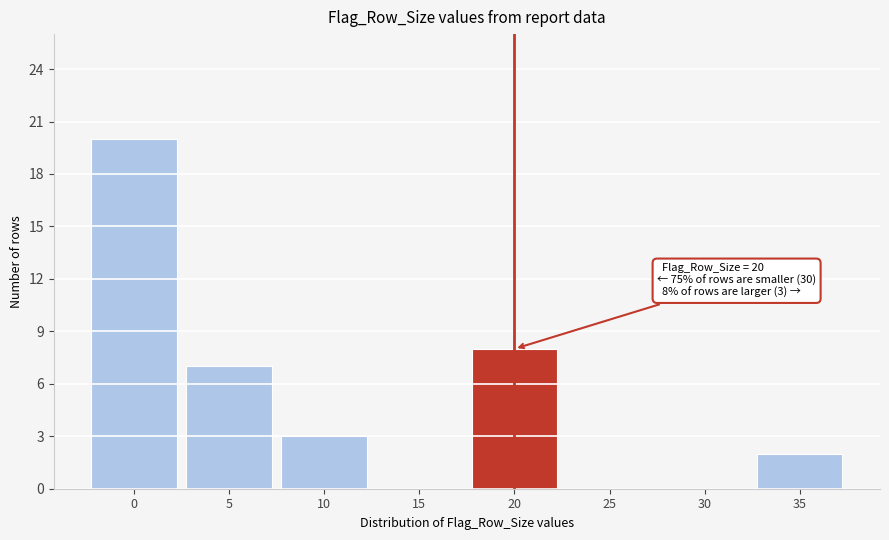

Reading left to right, list all the values displayed in this chart.

0=20	5=7	10=3	15=0	20=8	25=0	30=0	35=2